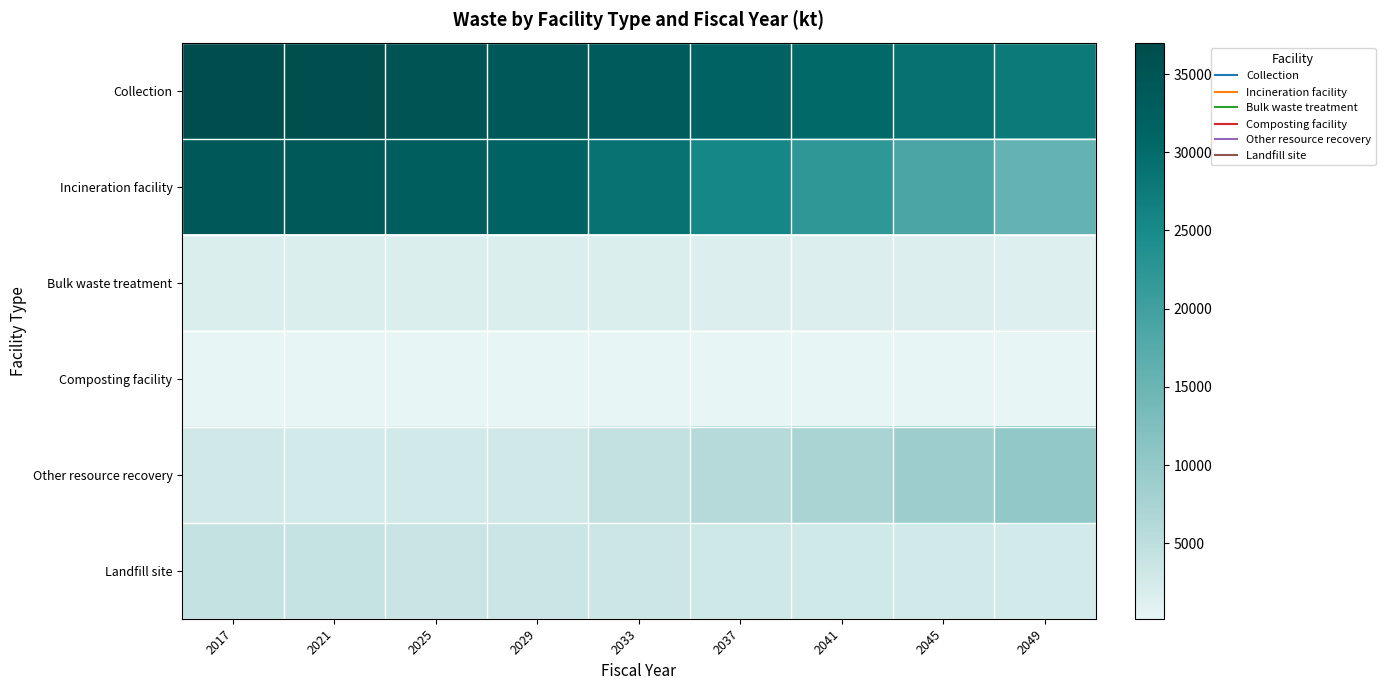

Between 2049 and 2017, which is larger?

2017